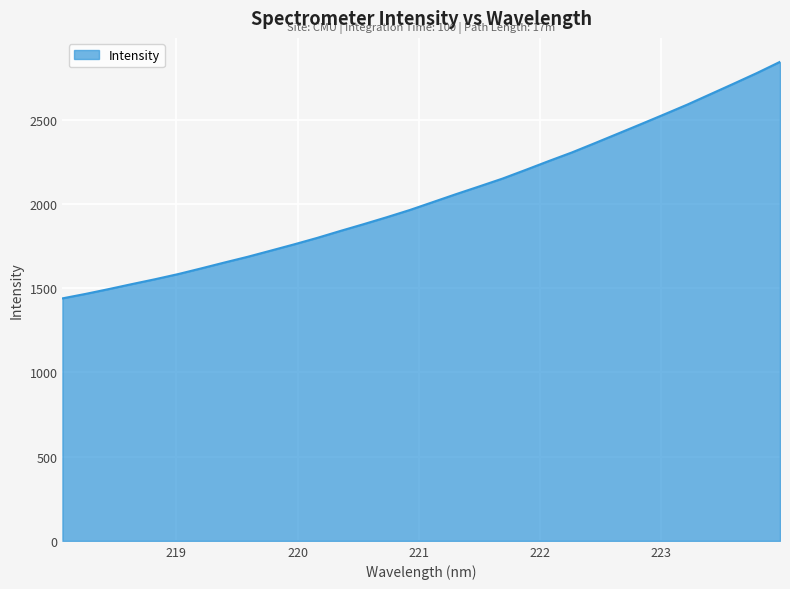

What is the smallest value displayed?

1439.4